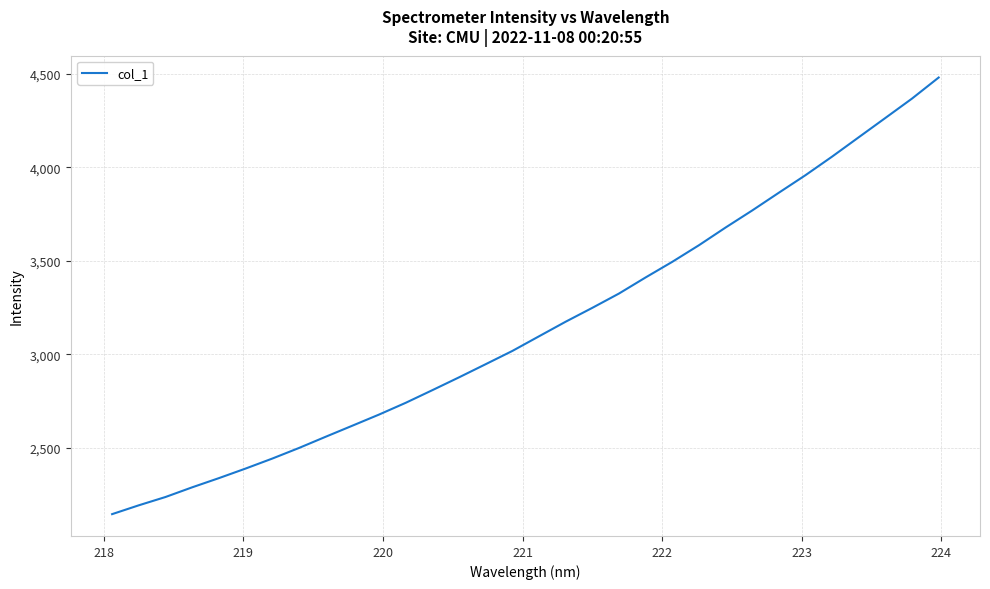

What is the maximum value shown in the chart?

4481.1